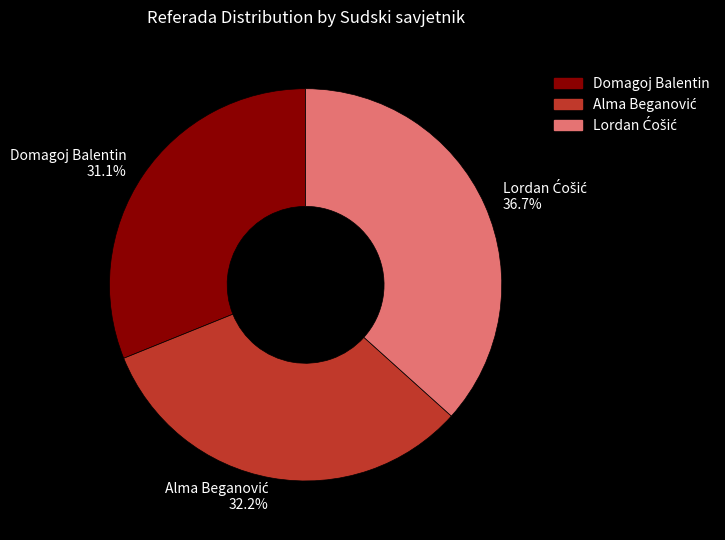

Count the number of slices in the pie.

3